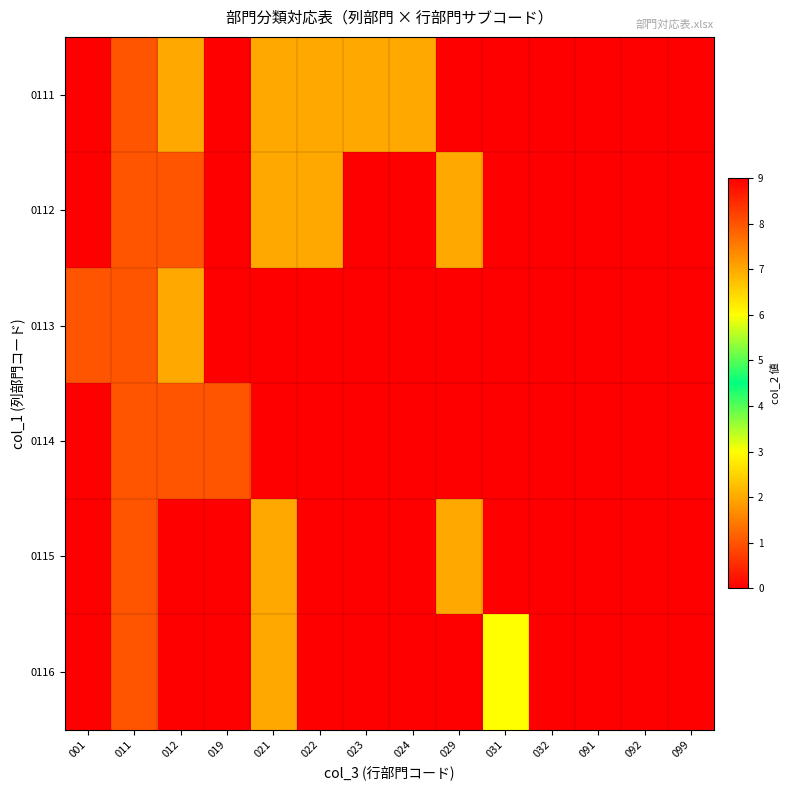

Which label corresponds to the largest value in the chart?

091